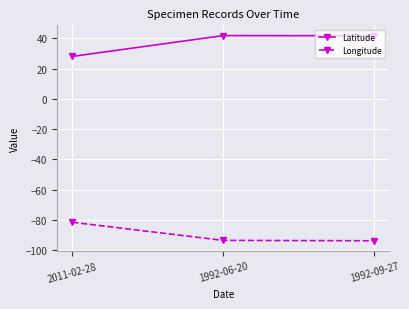

How many data points in Latitude are above 41?

2